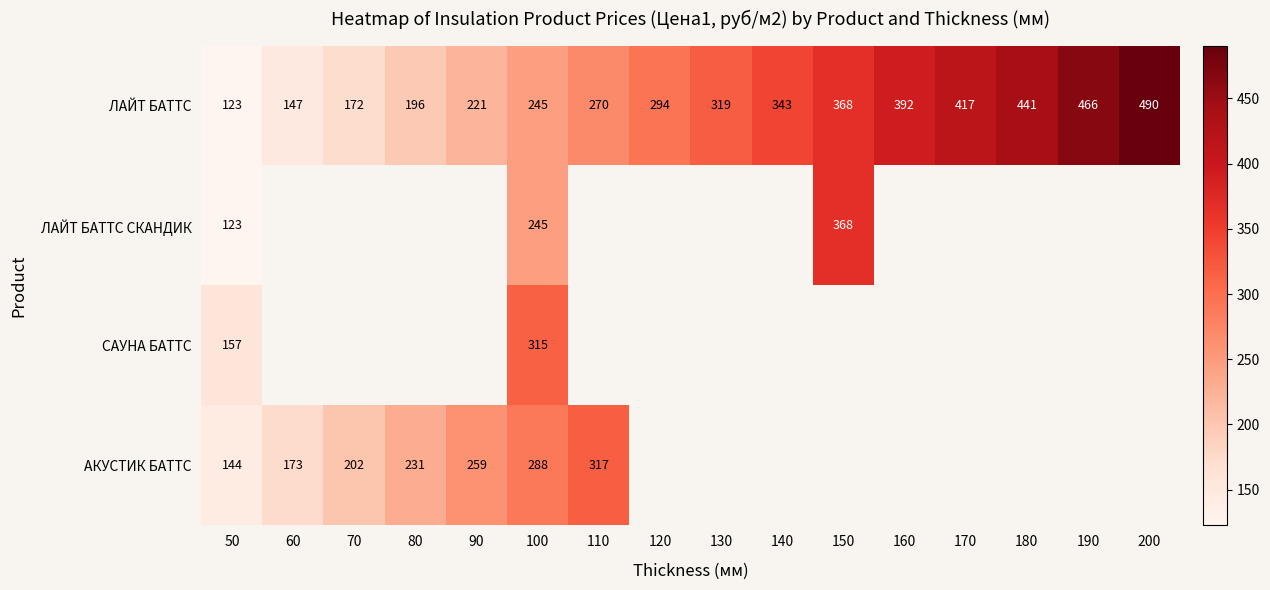

Count the number of data series in this chart.

4